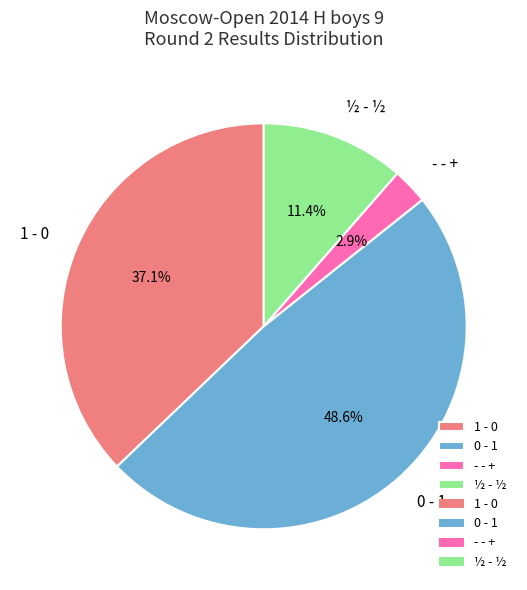

Between 1 - 0 and 0 - 1, which is larger?

0 - 1